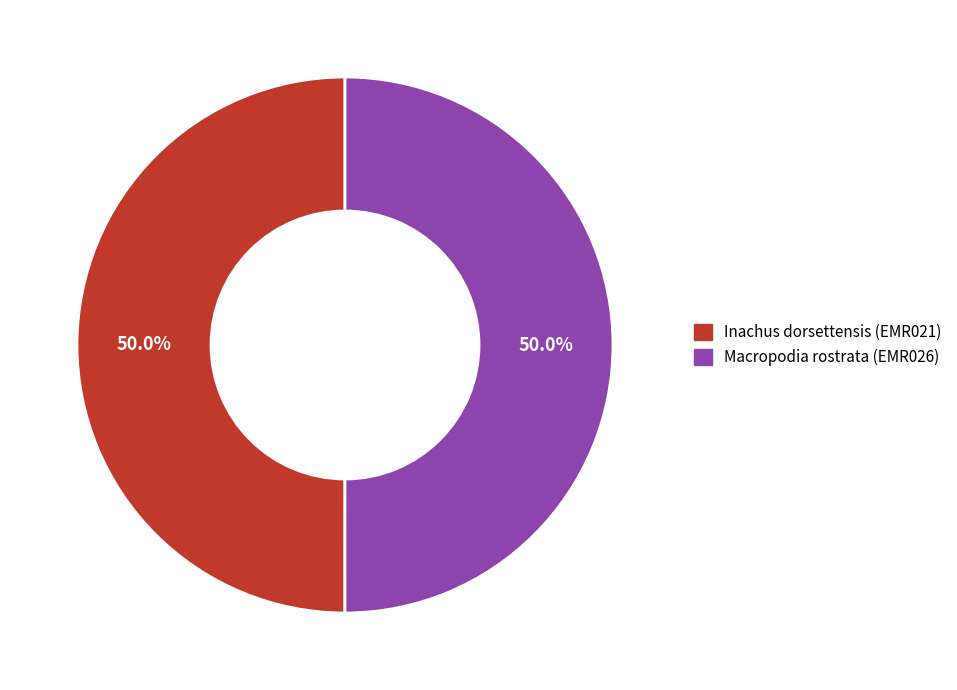

What is the ratio of the value at Macropodia rostrata (EMR026) to the value at Inachus dorsettensis (EMR021)?

1.0